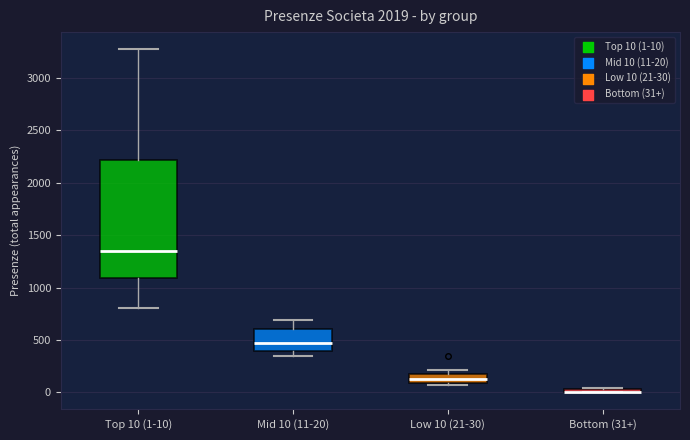

Where is the lower edge of the box for Low 10 (21-30) on the y-axis? The values are not printed on the chart, so give them approximately, as read against the axis.

100